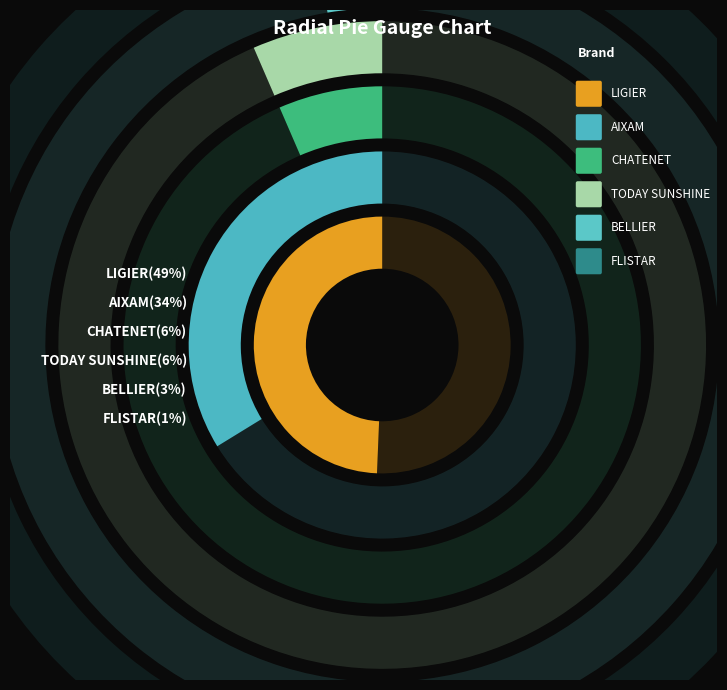

Which slice is the smallest?

FLISTAR